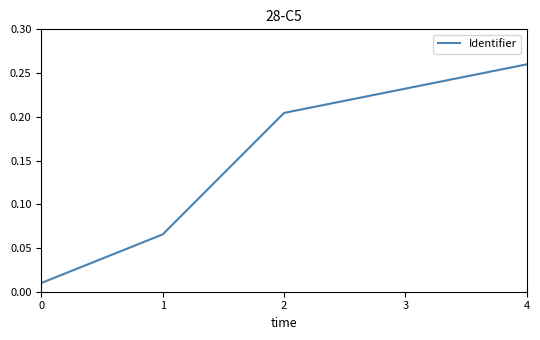

Which category has the highest value across all series?

4